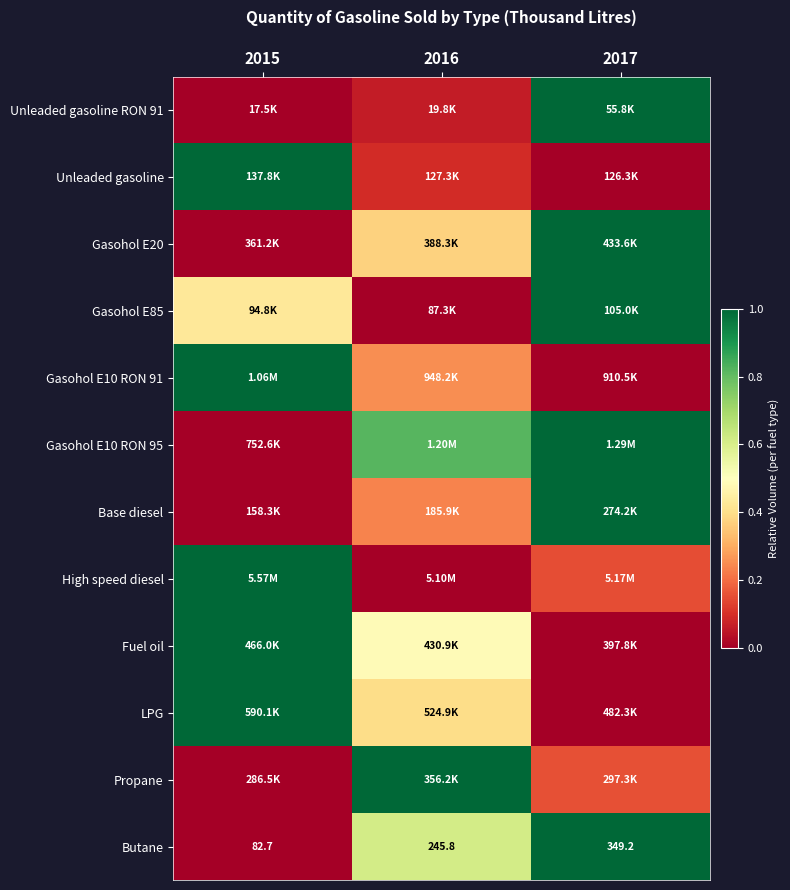

What is the difference between the second highest and minimum values in the Unleaded gasoline series?

0.1